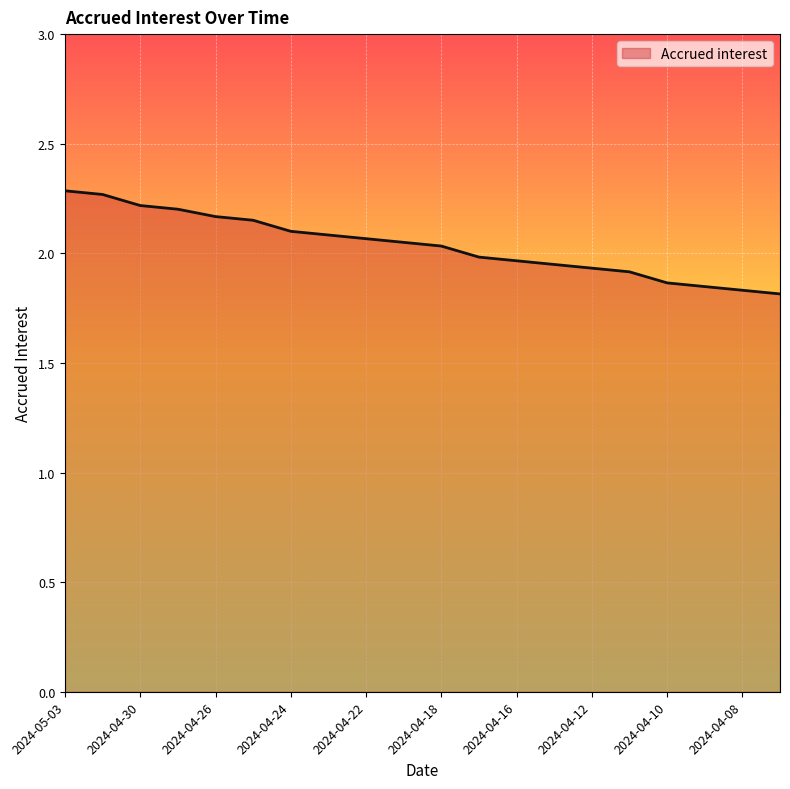

What is the difference between the maximum and minimum values?

0.5